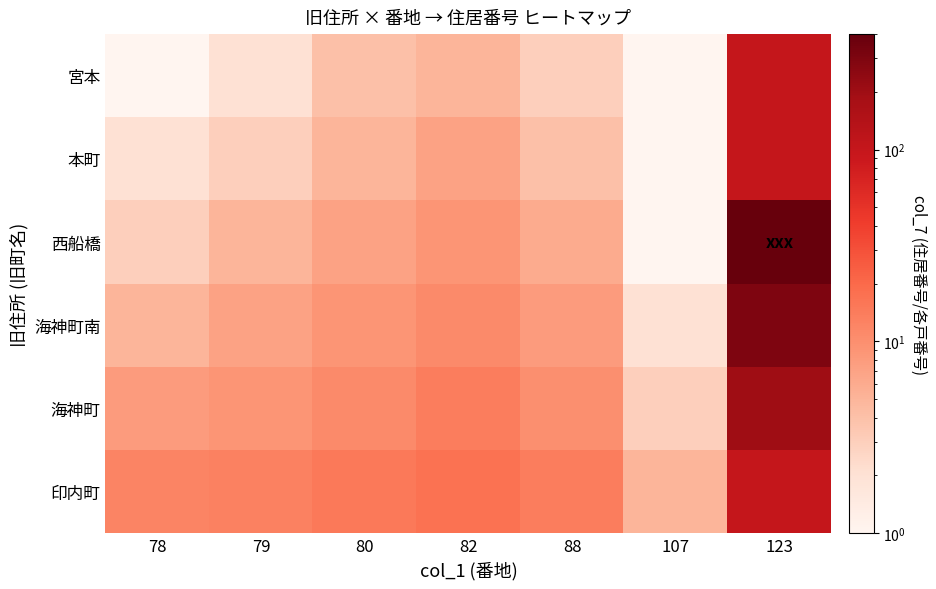

At how many categories does at least one series exceed 42?

1